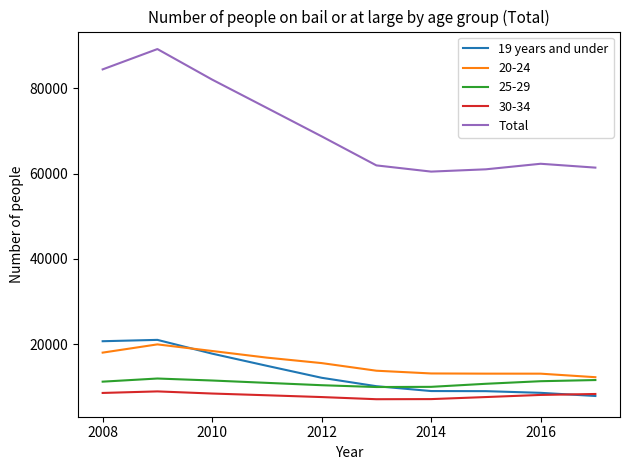

What is the lowest value of the Total series?

60450